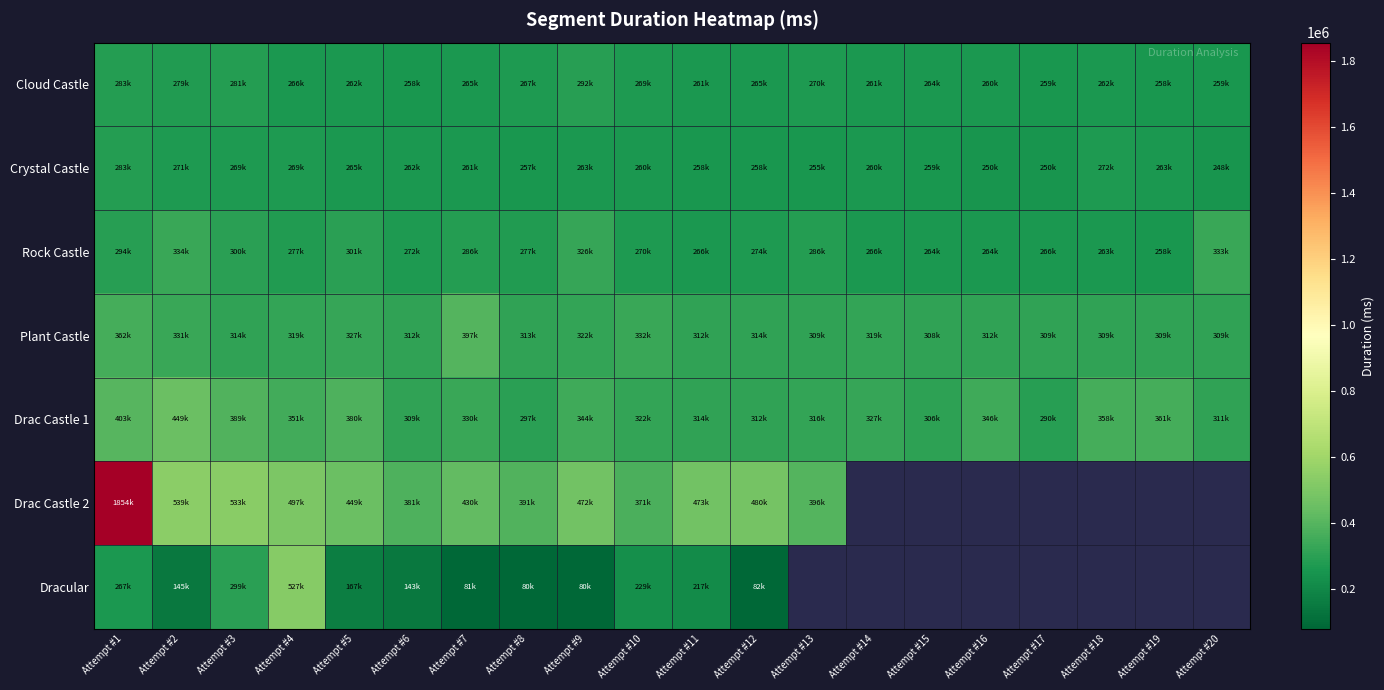

At how many categories does at least one series exceed 1465769?

1